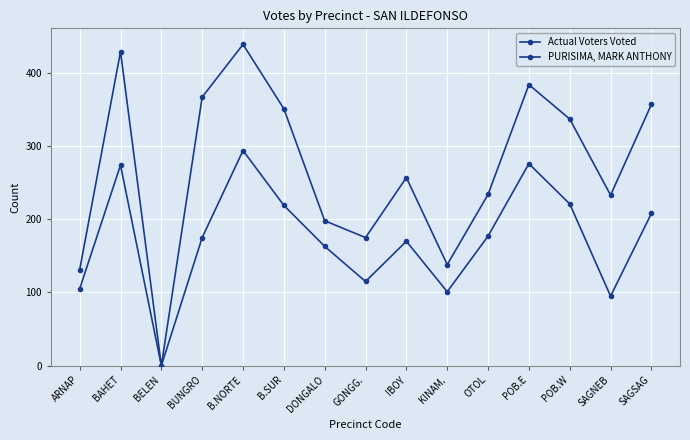

True or false: PURISIMA, MARK ANTHONY has a value of 145 at KINAM..

False